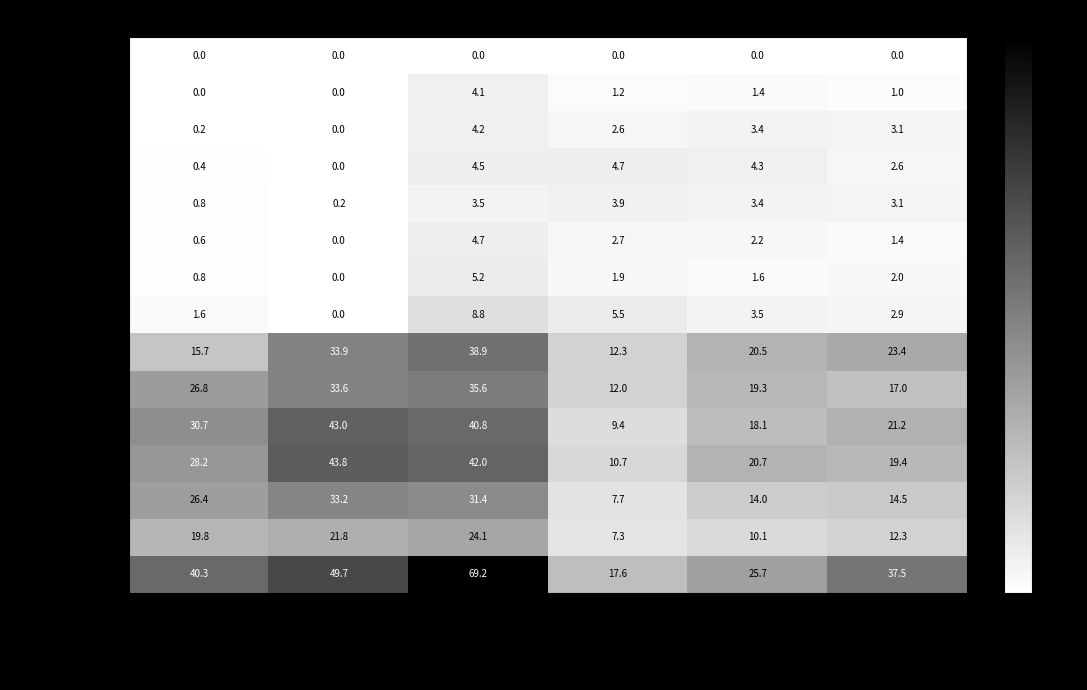

Rank the categories by 401-500 (in) value from lowest to highest.

Mittelland, Jura, Alpensüdflanke, Östliche Zentralalpen, Westliche Zentralalpen, Alpennordflanke